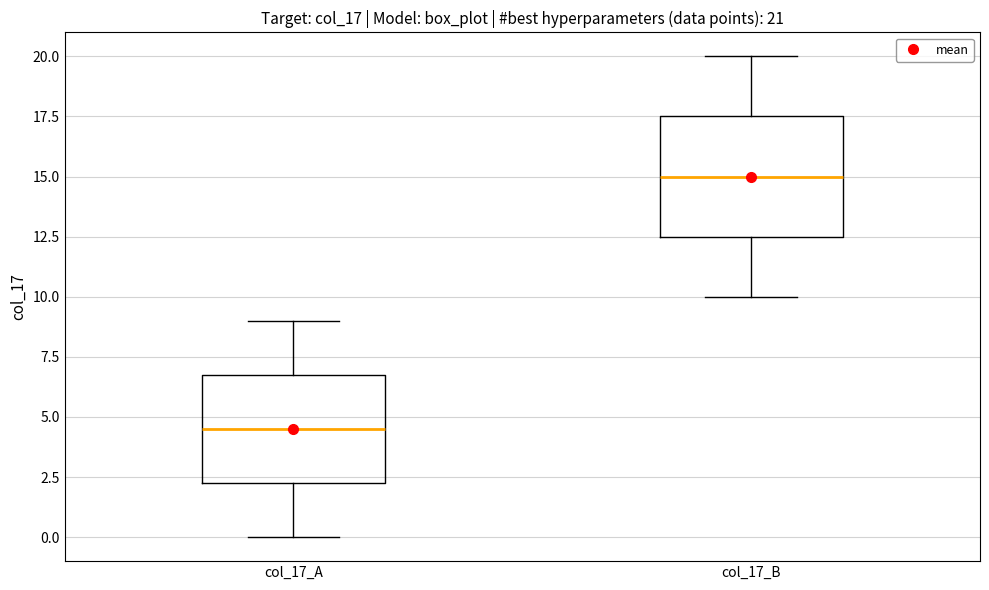

Which box is the tallest, from its lower edge to its upper edge?

col_17_B